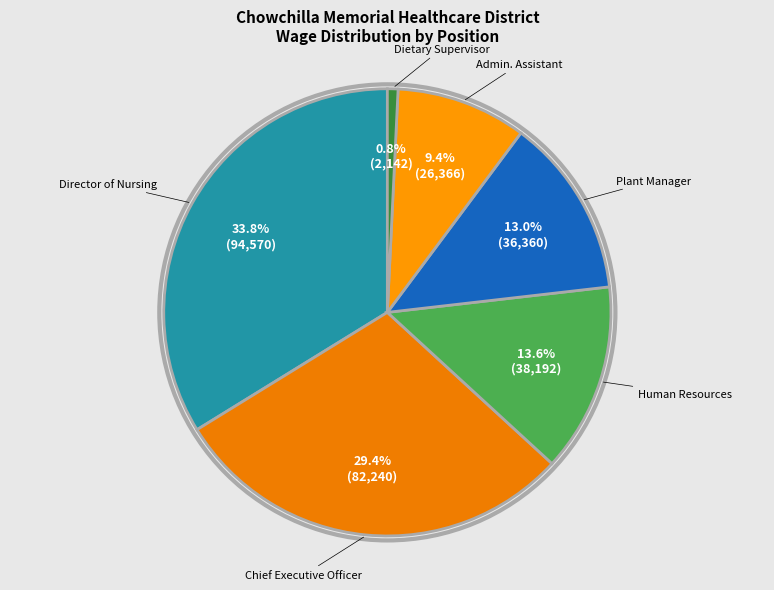

Count the number of slices in the pie.

6